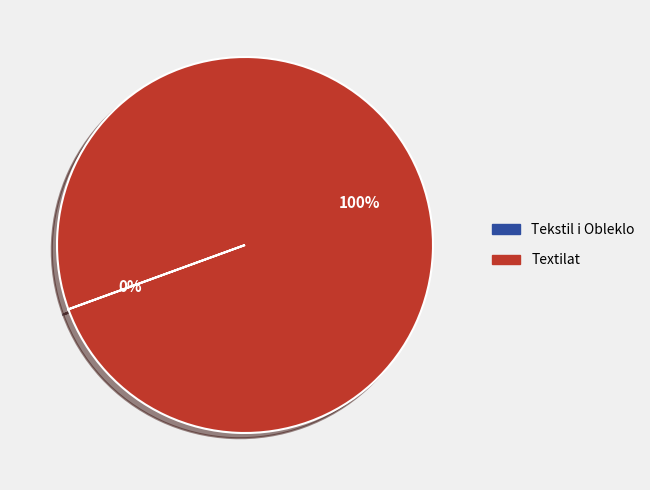

To the nearest percent, what percentage of the pie is Textilat?

100%